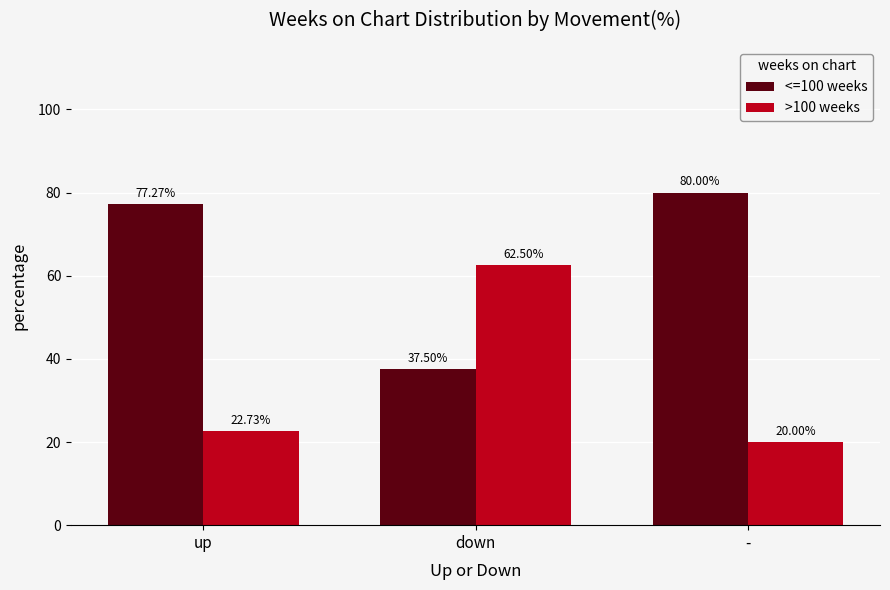

List the series in order of their peak value, highest first.

<=100 weeks, >100 weeks